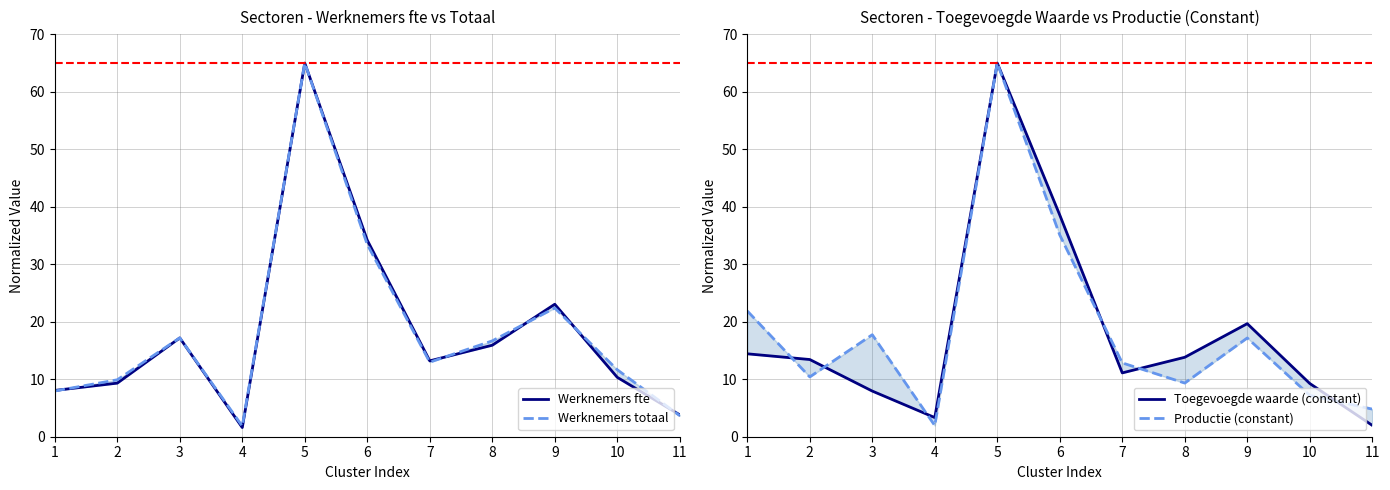

Reading left to right, extract all data points from this chart.

Werknemers fte: 8.1	9.3	17.2	1.6	65.0	34.2	13.2	15.9	23.0	10.3	3.8
Werknemers totaal: 8.0	9.9	17.2	1.8	65.0	33.4	13.0	16.7	22.4	11.7	3.7
Toegevoegde waarde (constant): 14.4	13.4	7.9	3.3	65.0	38.6	11.1	13.8	19.7	9.3	2.0
Productie (constant): 21.9	10.4	17.7	1.9	65.0	35.1	12.8	9.3	17.2	7.2	4.8